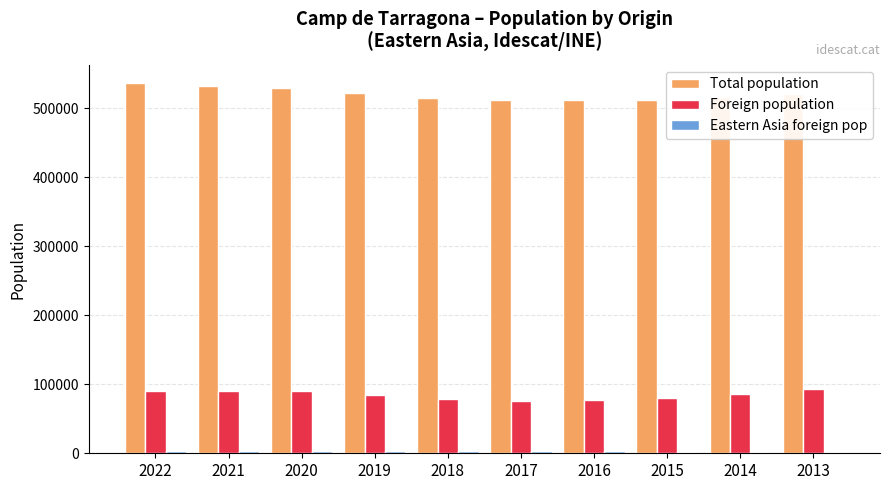

What is the maximum value shown in the chart?

535907